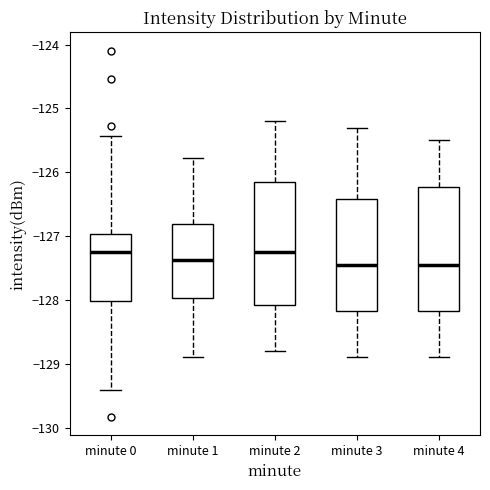

Reading left to right, read every box against the y-axis: the position of its median line, the range the box covers, and the ends of its whiskers. The values are not printed on the chart, so give them approximately, as read against the axis.

minute 0: median -127.2, box -128.0 to -127.0, whiskers -129.4 to -125.4
minute 1: median -127.4, box -128.0 to -126.8, whiskers -128.9 to -125.8
minute 2: median -127.2, box -128.1 to -126.1, whiskers -128.8 to -125.2
minute 3: median -127.4, box -128.2 to -126.4, whiskers -128.9 to -125.3
minute 4: median -127.4, box -128.2 to -126.2, whiskers -128.9 to -125.5